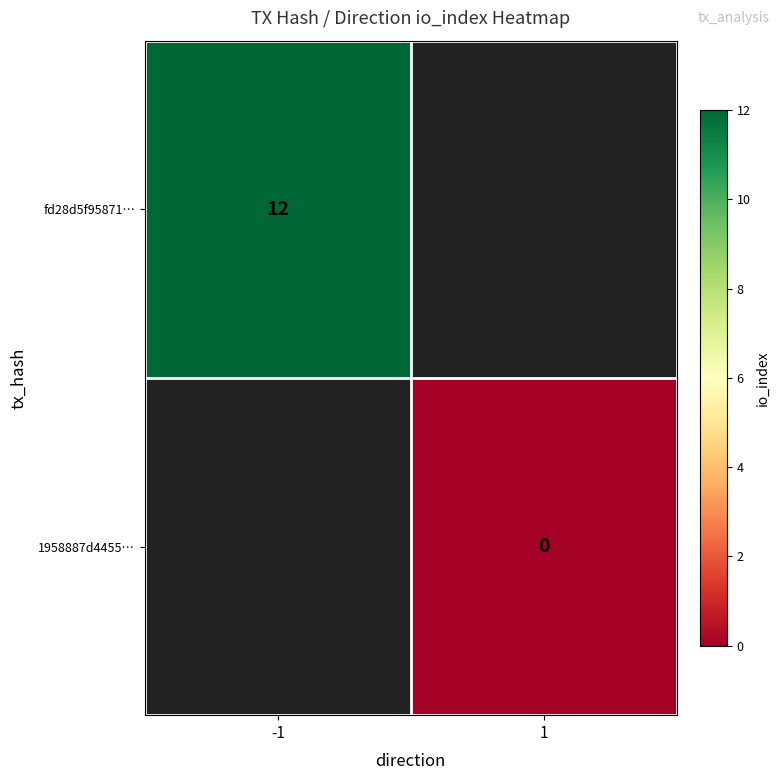

At which category does the chart reach its peak across all series?

-1